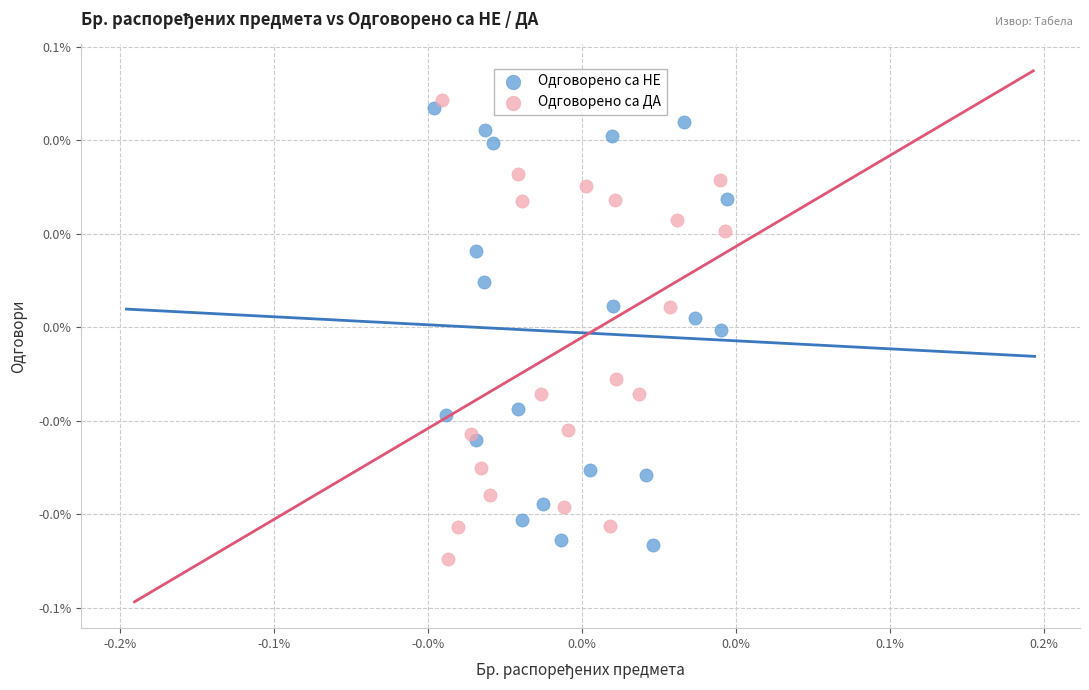

Which series reaches the maximum Y coordinate?

Одговорено са ДА